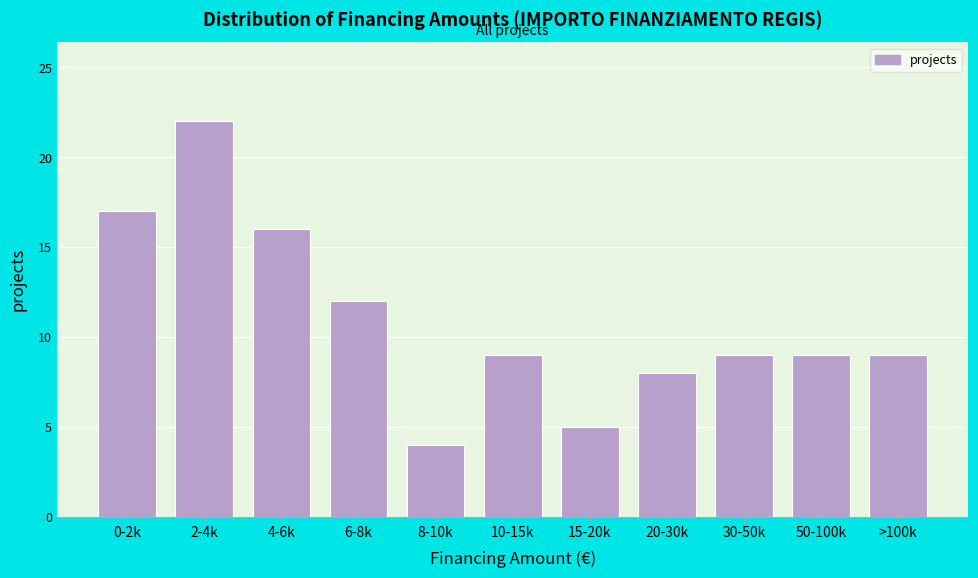

Reading left to right, list all the values displayed in this chart.

17	22	16	12	4	9	5	8	9	9	9